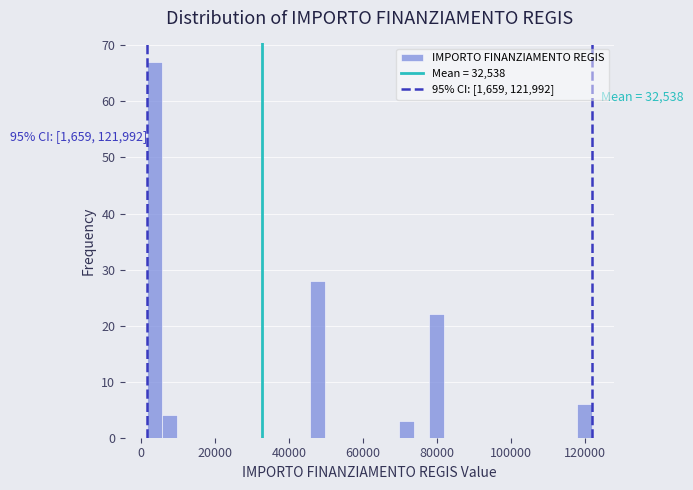

Read against the x-axis, roughly where is the centre of the tallest bar?

4000